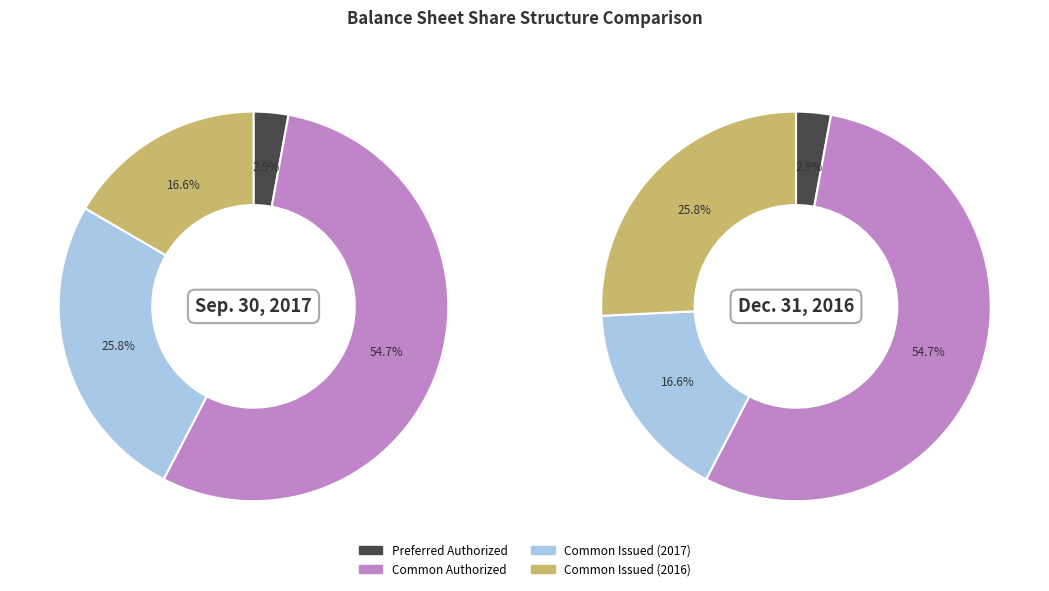

Which has a higher value, Preferred Authorized or Common Issued (2016)?

Common Issued (2016)